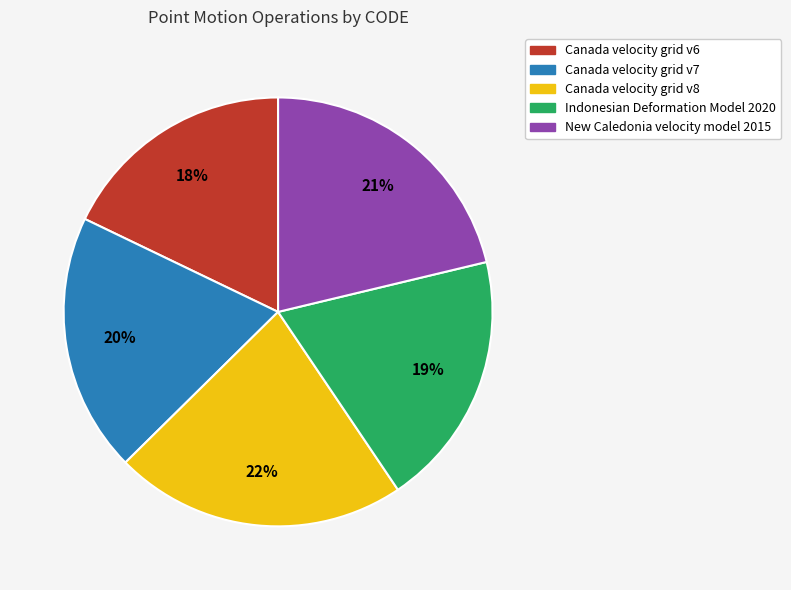

Is Canada velocity grid v6 the majority of the pie?

No